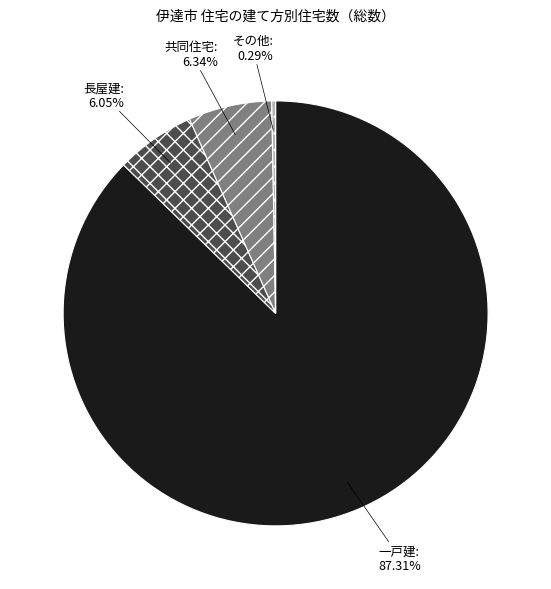

Which category has the smallest portion of the pie?

その他